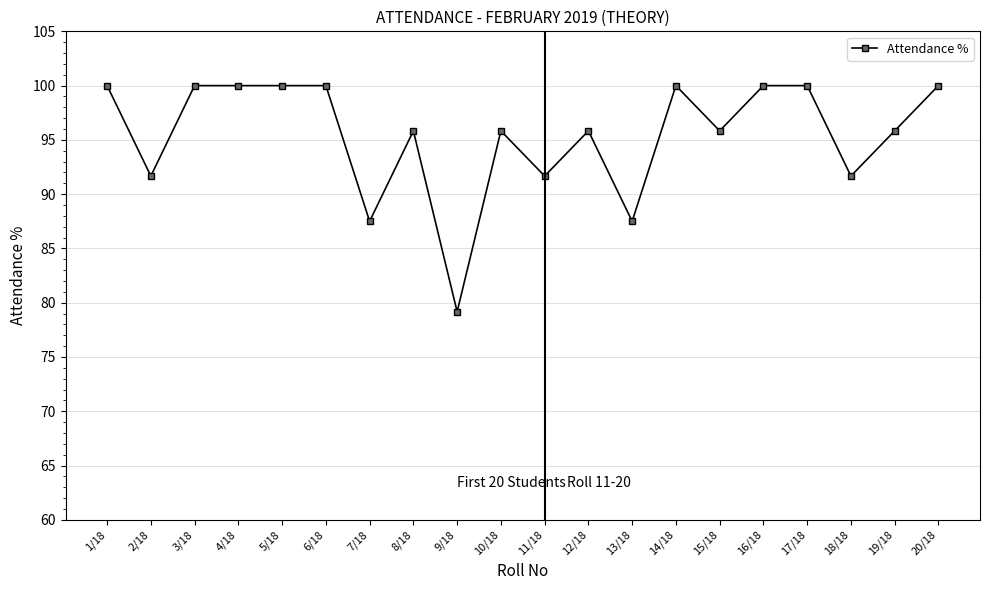

At which category does the data reach its first local valley?

2/18